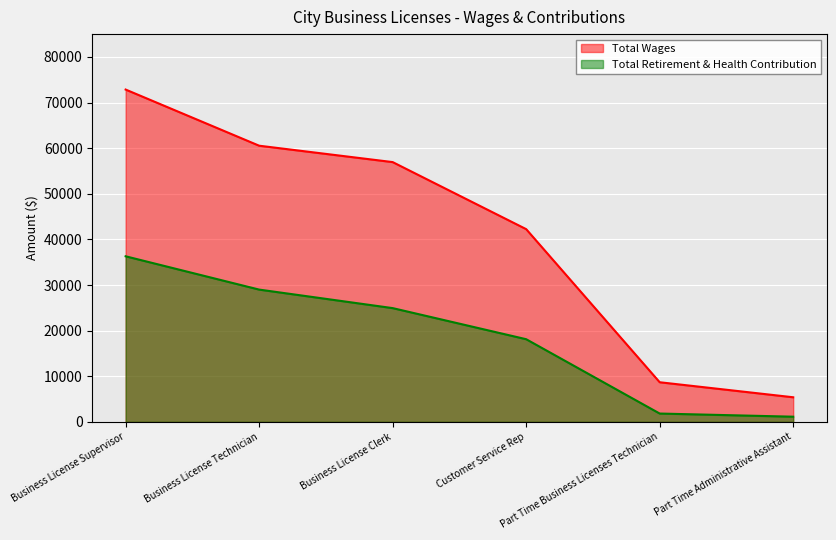

What is the label of the 1st point from the left?

Business License Supervisor